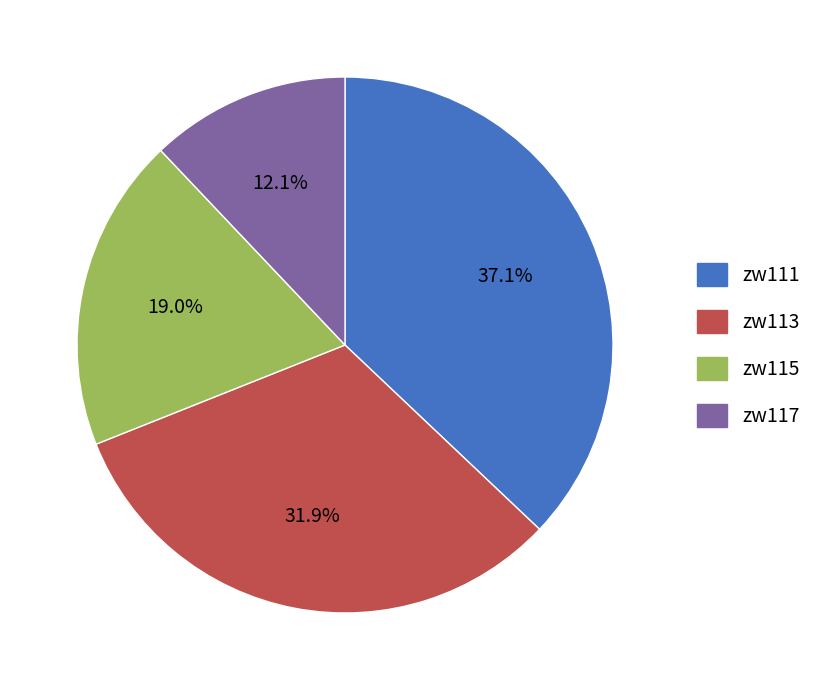

Between zw115 and zw111, which is larger?

zw111